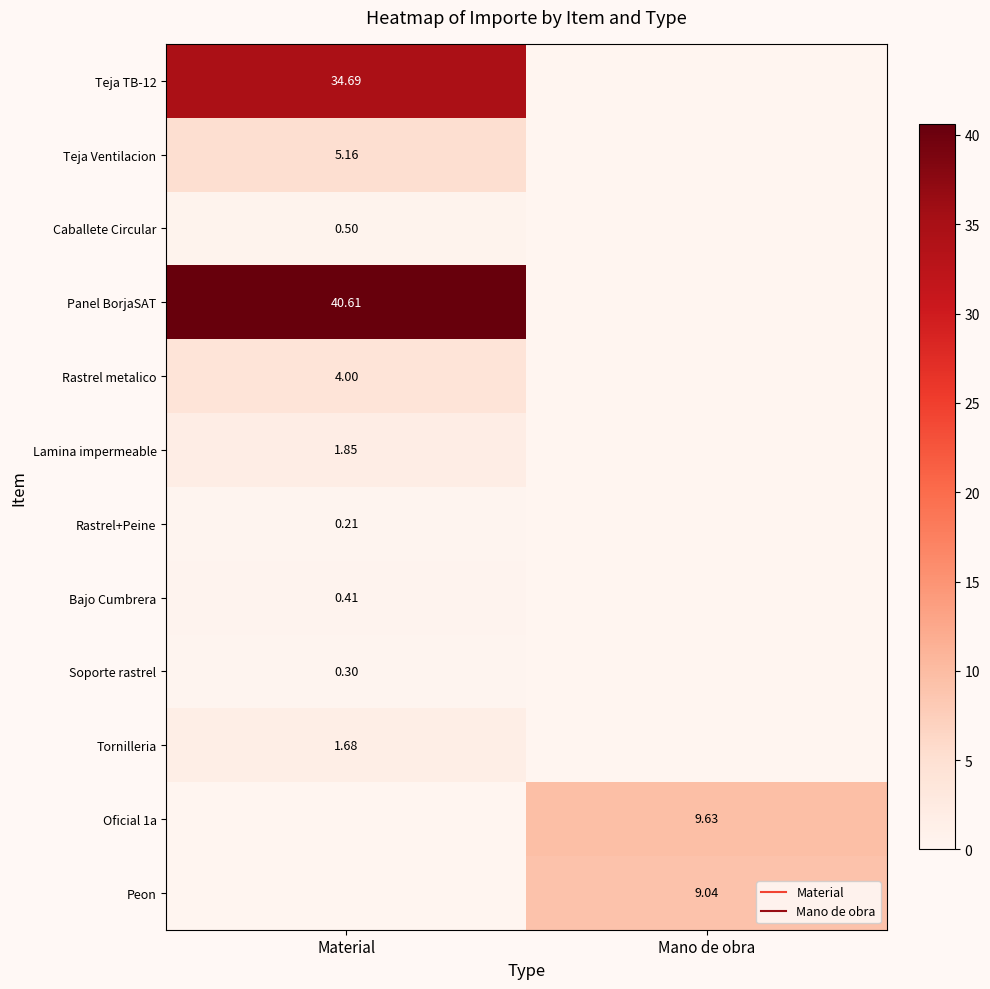

Which category has the highest value across all series?

Material